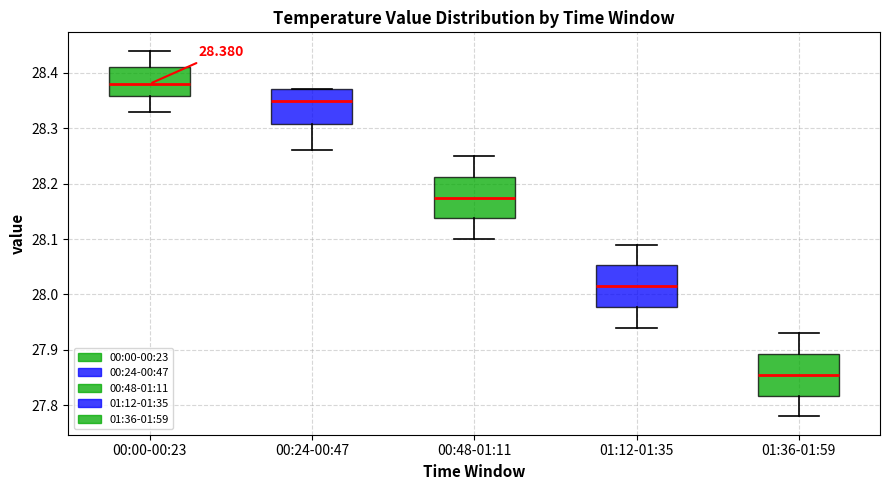

Which box's median line is the lowest?

01:36-01:59